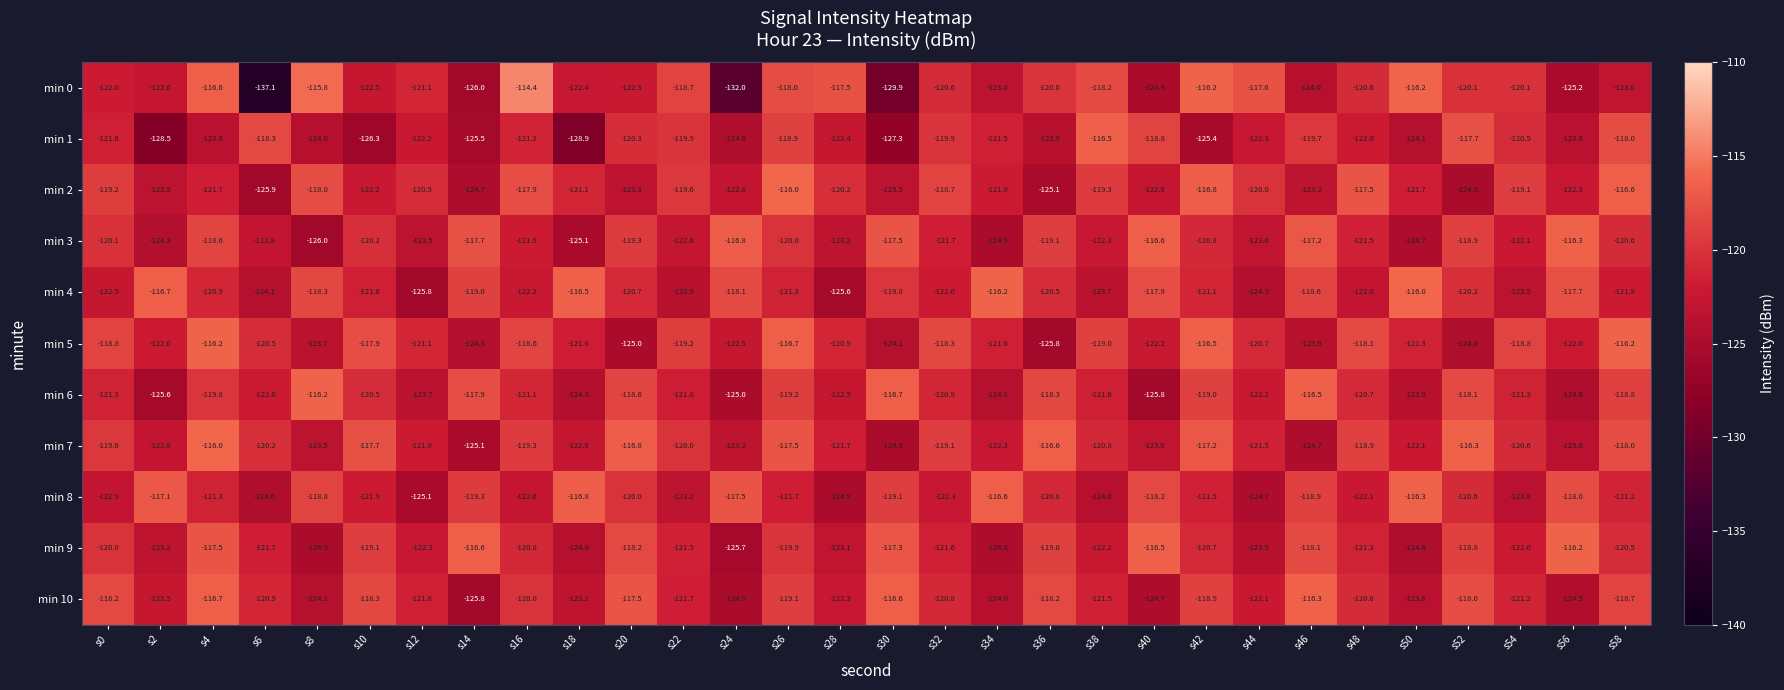

Rank the series at s44 from highest to lowest value.

min 0, min 2, min 5, min 7, min 10, min 6, min 1, min 3, min 9, min 4, min 8